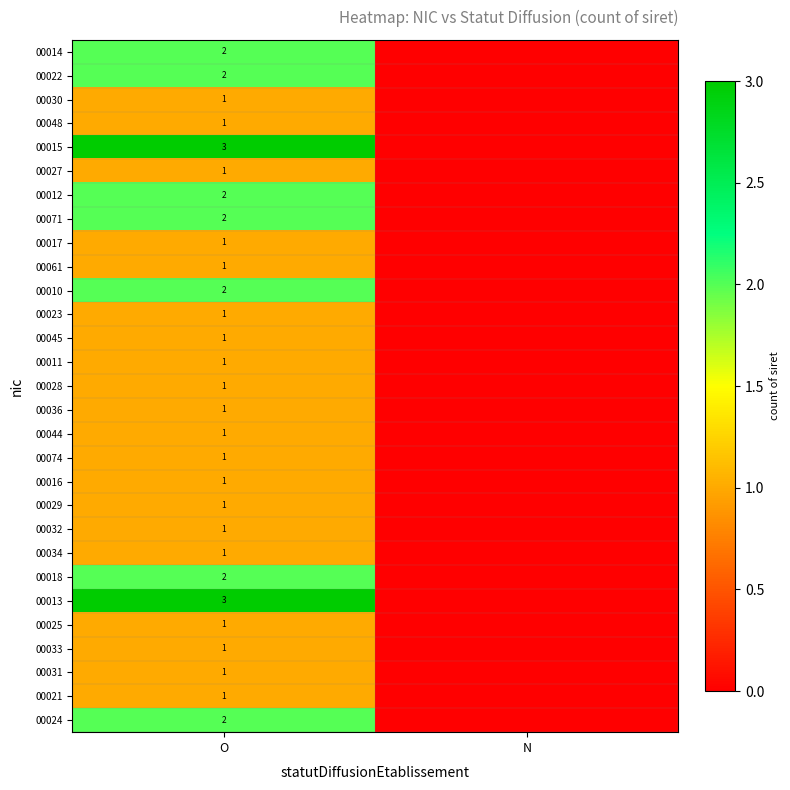

Between O and N, which is larger?

O